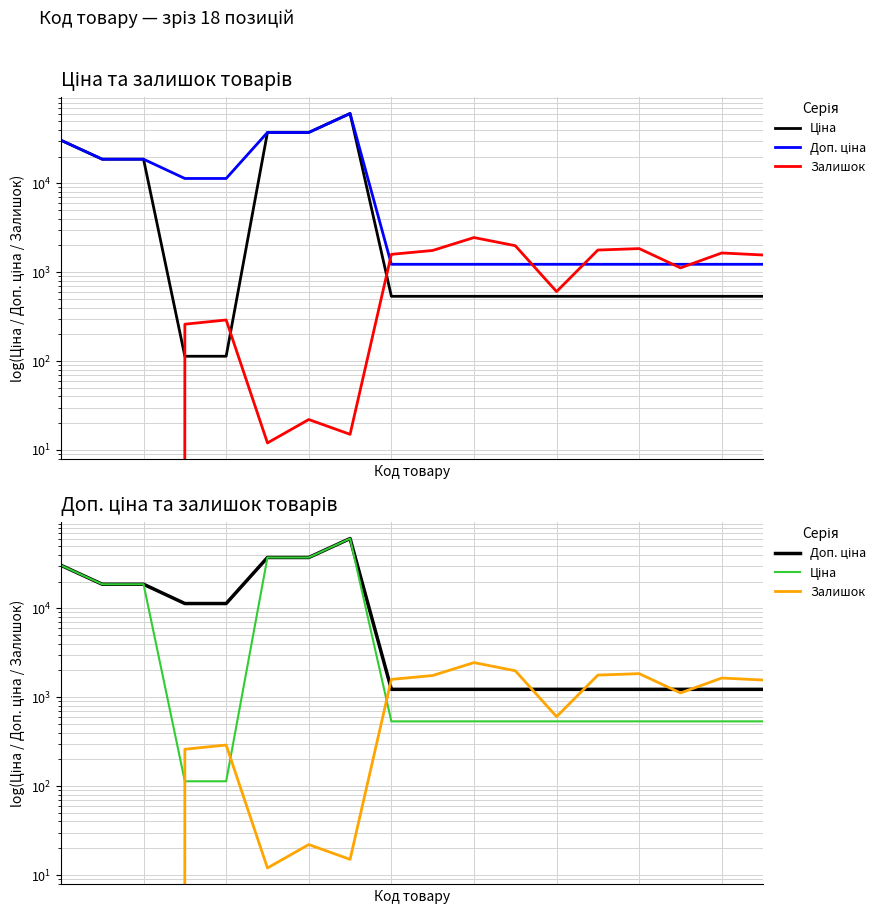

Which has a higher value, 17 or 5?

5